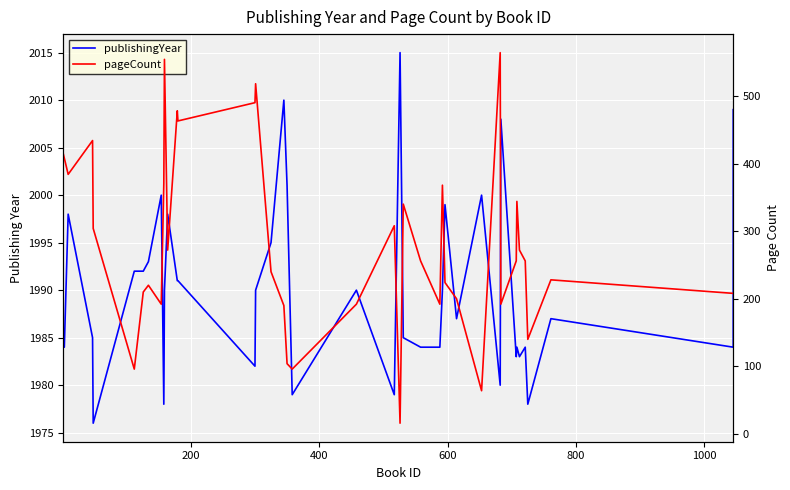

The value of publishingYear at 34 is 703. True or false?

False